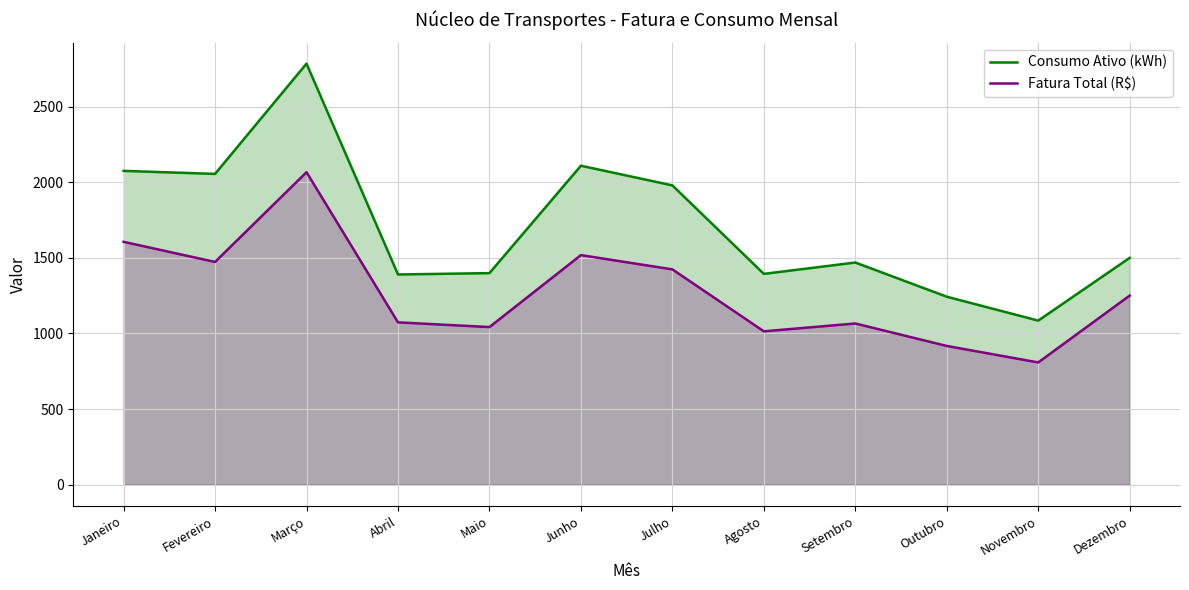

Which category has the lowest value in the Fatura Total (R$) series?

Novembro